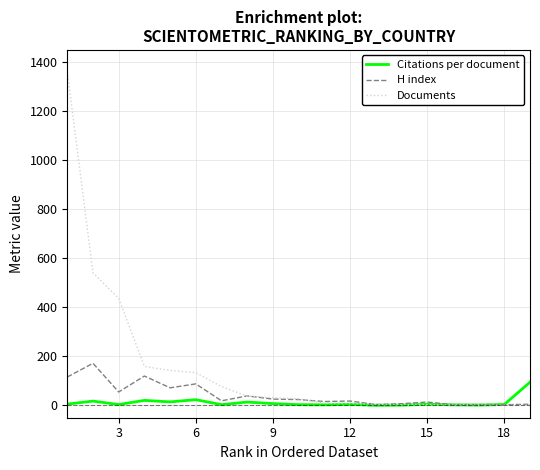

List the series in order of their peak value, highest first.

Documents, H index, Citations per document